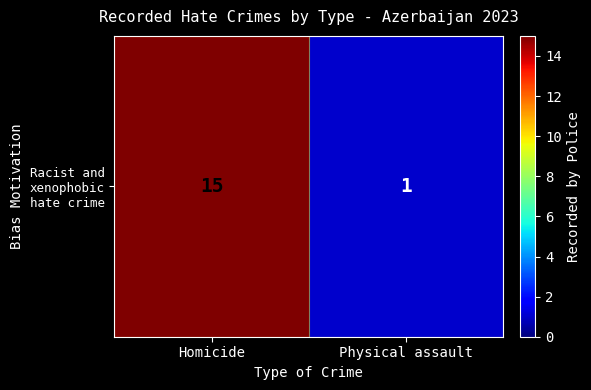

True or false: the data shows 15 at Homicide.

True